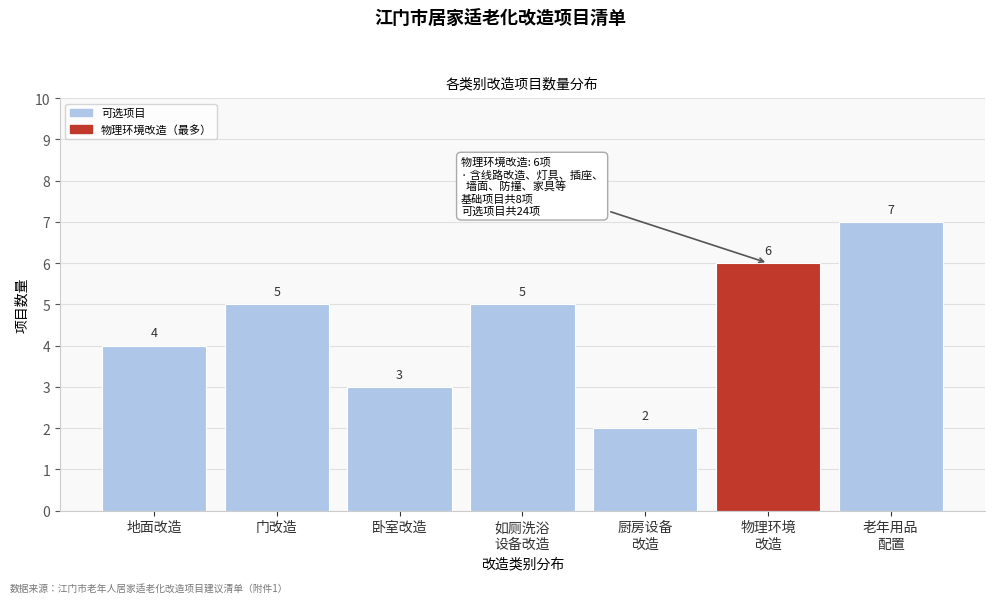

Reading left to right, extract all data points from this chart.

4	5	3	5	2	6	7